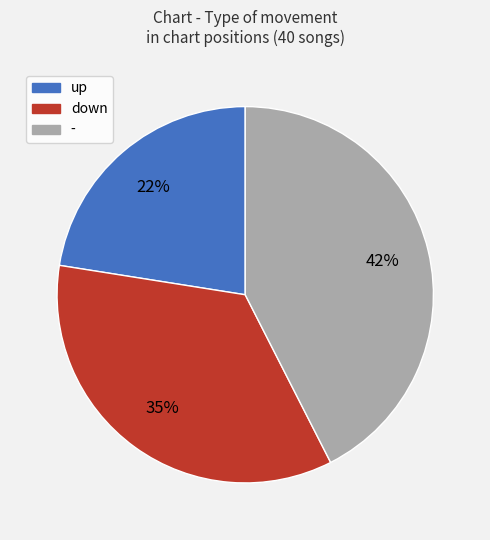

Which slice is the largest?

-